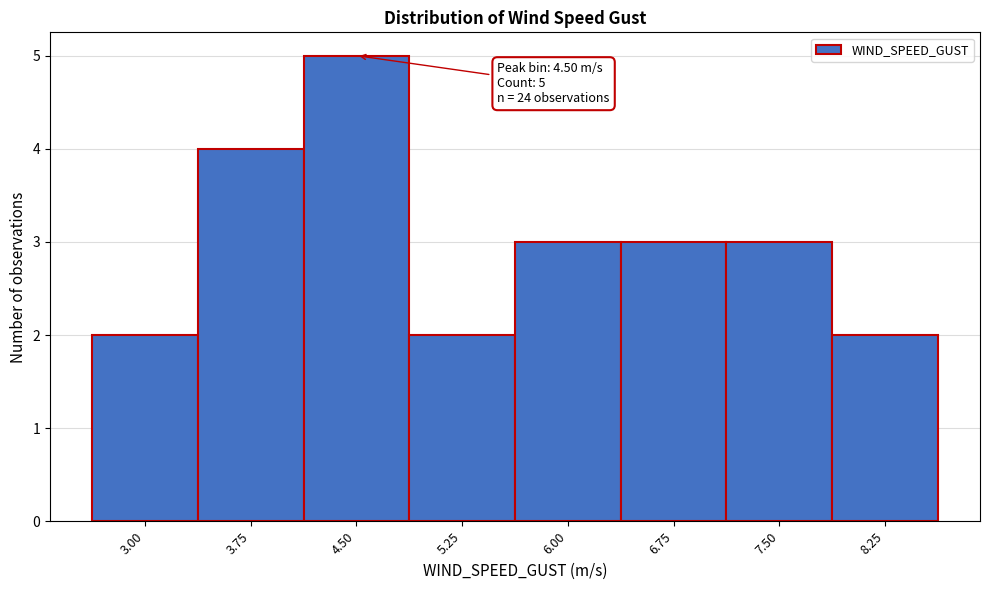

Reading left to right, transcribe all the data shown in this chart.

2	4	5	2	3	3	3	2